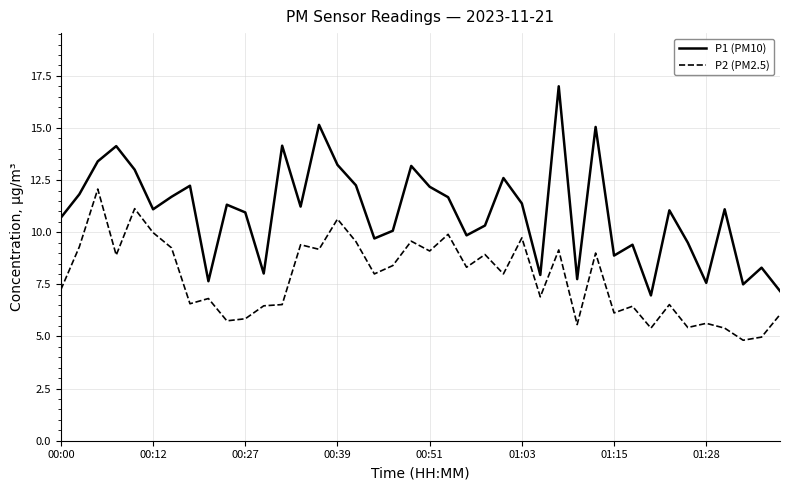

What is the minimum value shown in the chart?

4.8